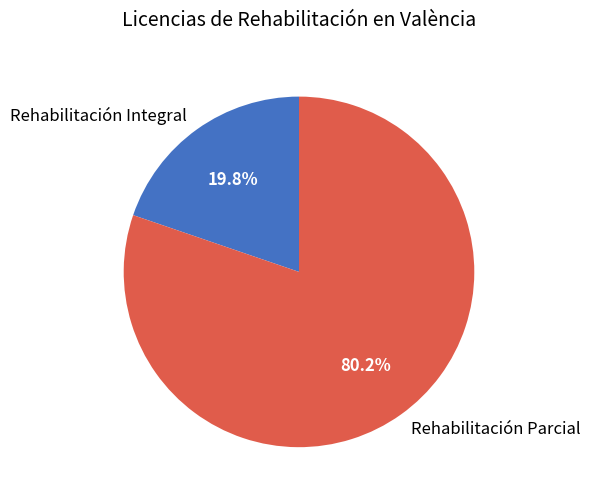

To the nearest percent, what is the combined percentage of Rehabilitación Parcial and Rehabilitación Integral?

100%